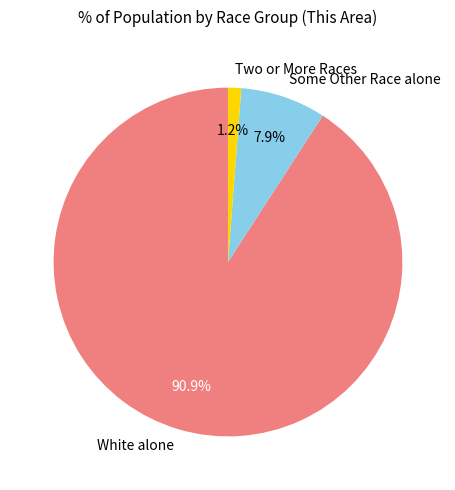

How many segments does this pie chart have?

3